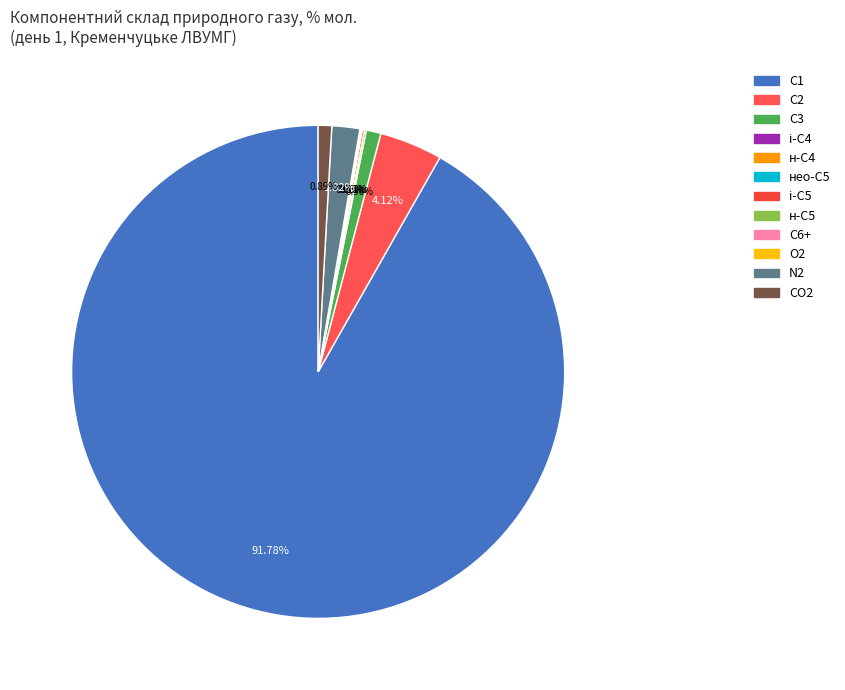

What is the largest slice in the pie chart?

метан, С1